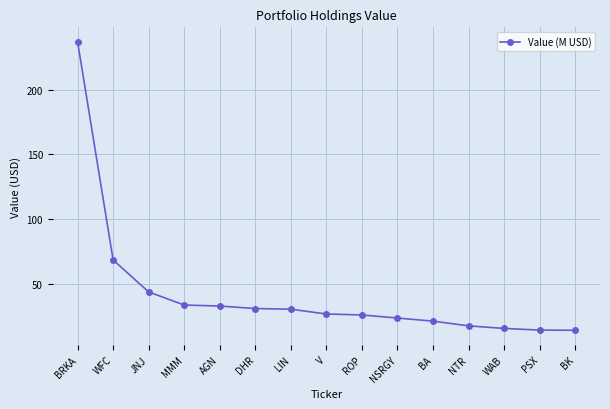

Which has a higher value, WAB or AGN?

AGN